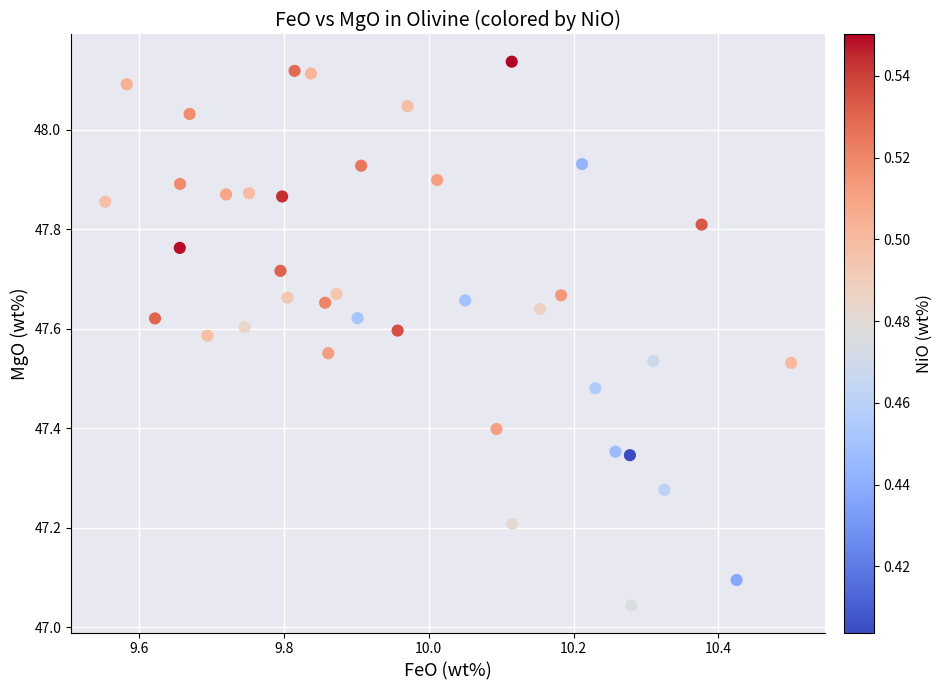

What is the range of Y values (max minus min)?

1.1